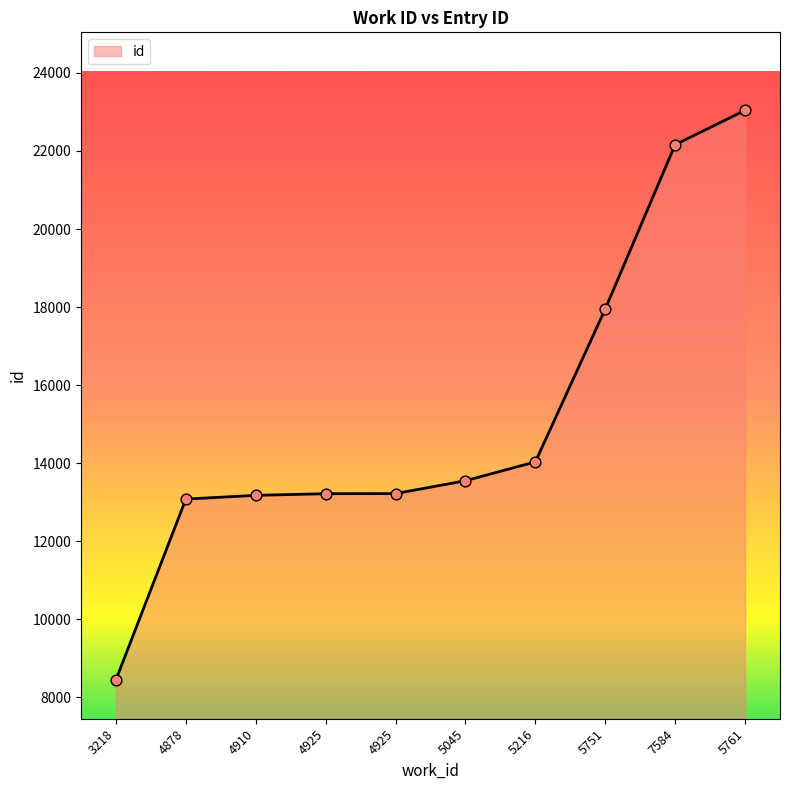

How many lines are shown in the chart?

1